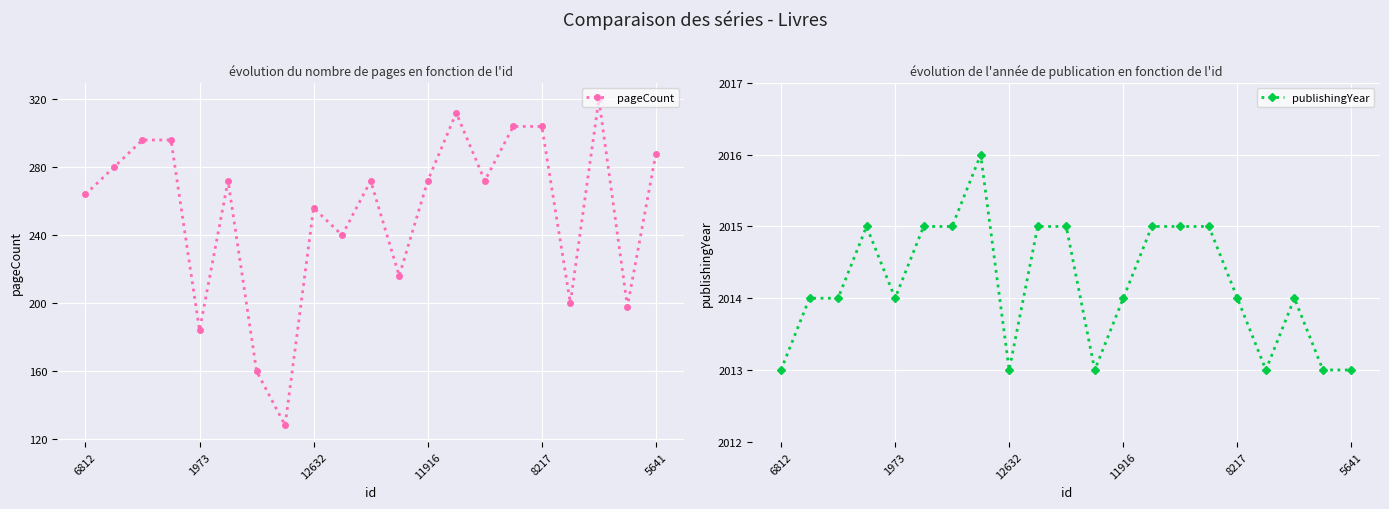

Which series has the largest total across all categories?

publishingYear